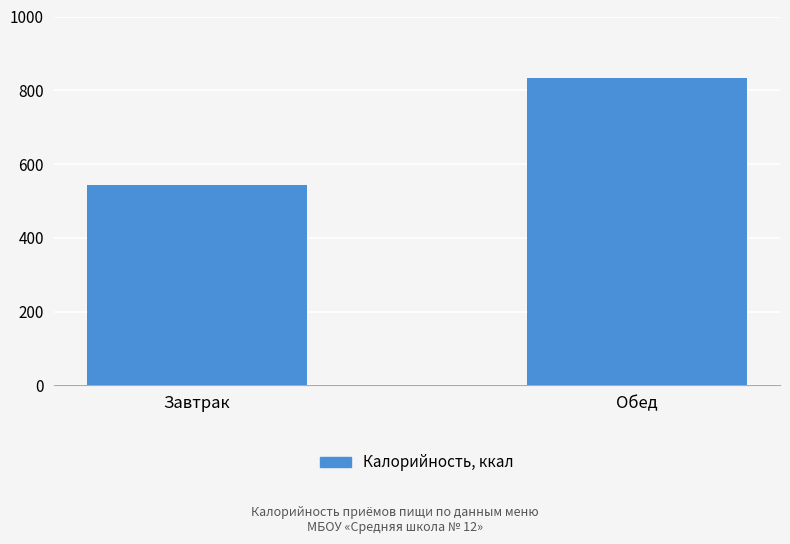

Are the bars horizontal?

No